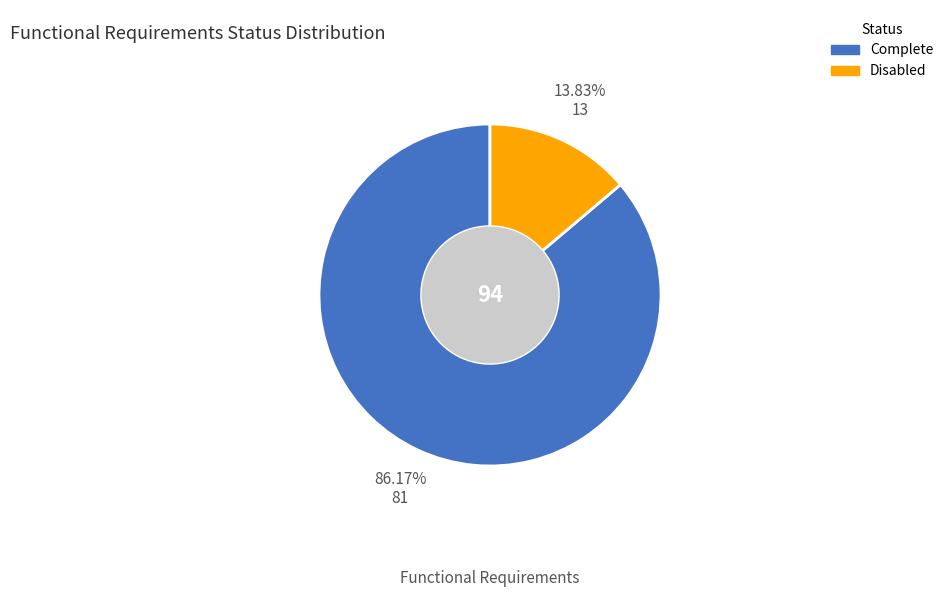

Which category has the biggest portion of the pie?

Complete